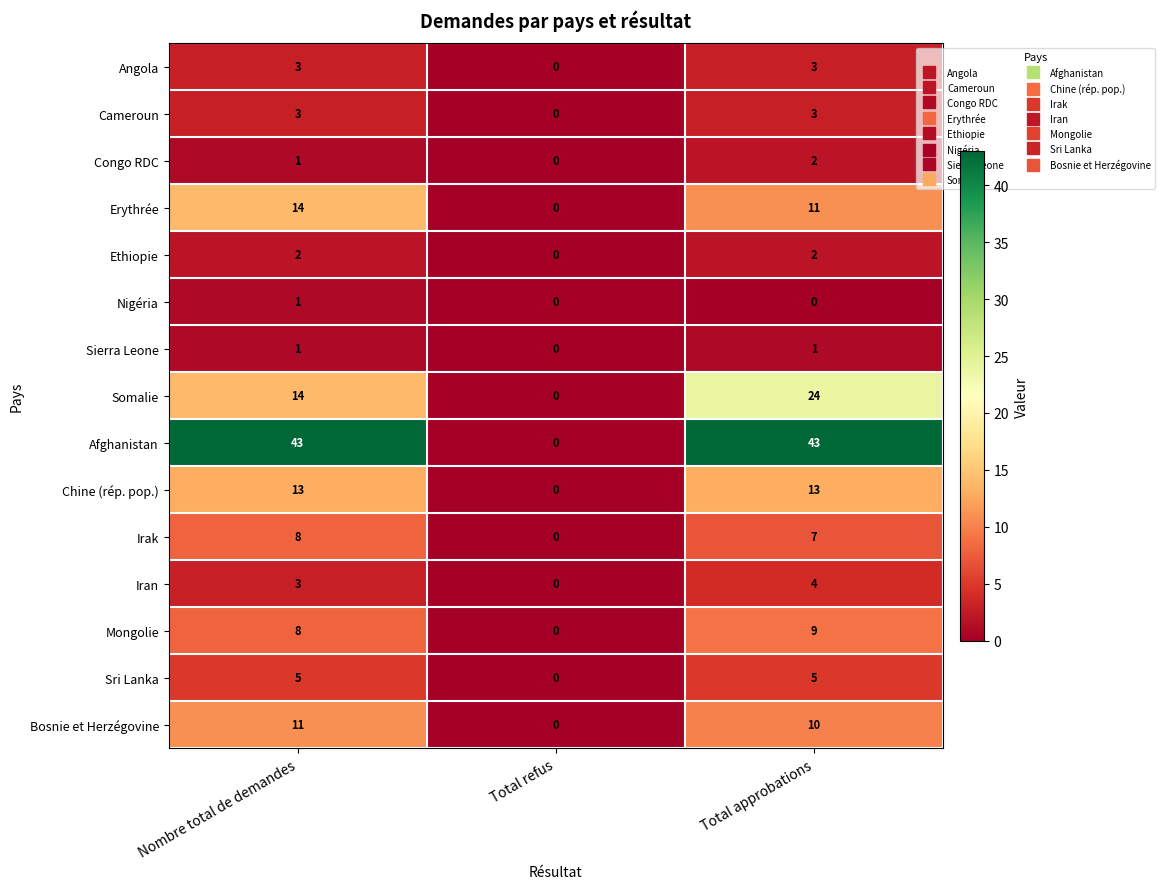

At how many categories does at least one series exceed 17?

2